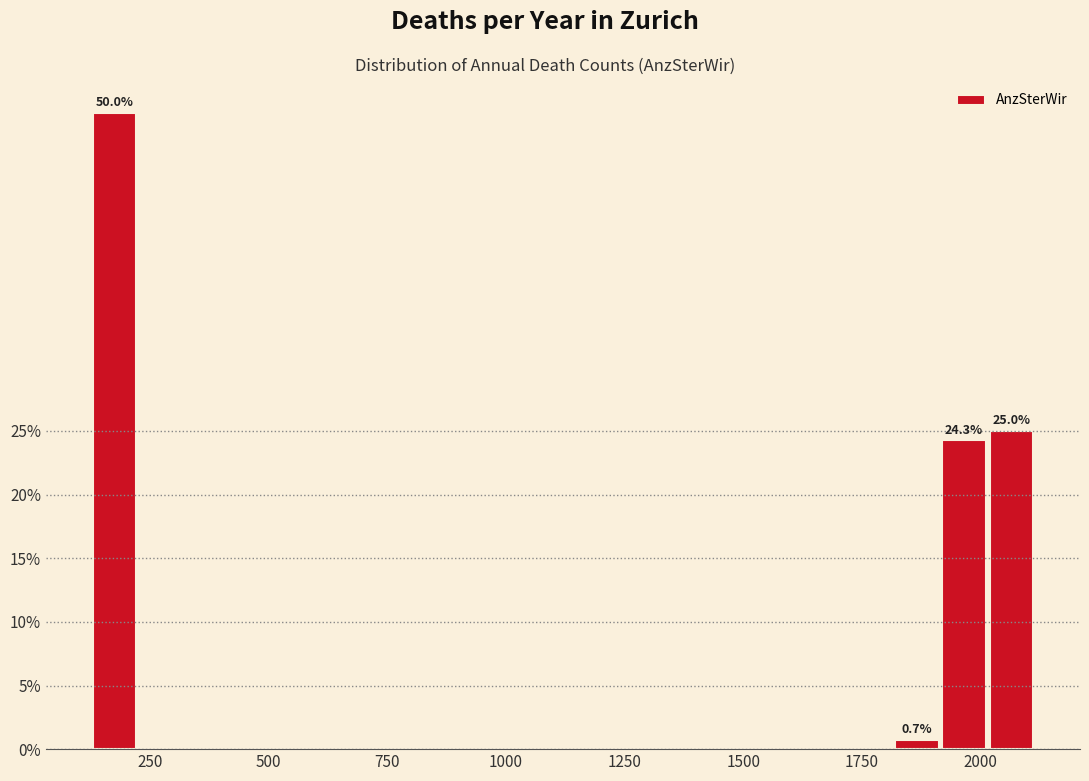

Around what value on the x-axis is the tallest bar? Give the approximate position of its centre, as read against the axis.

200